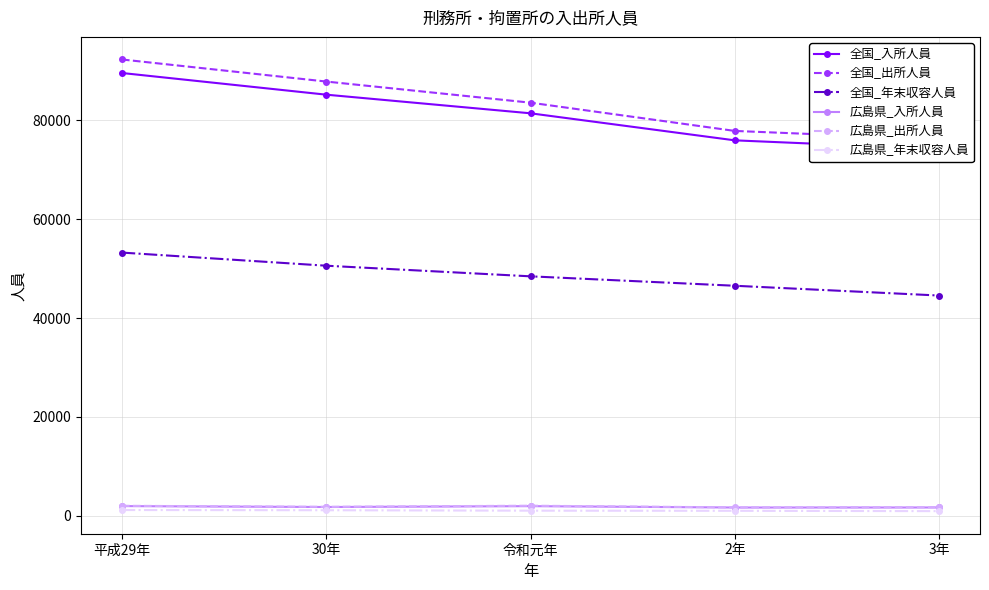

What is the minimum value shown in the chart?

946